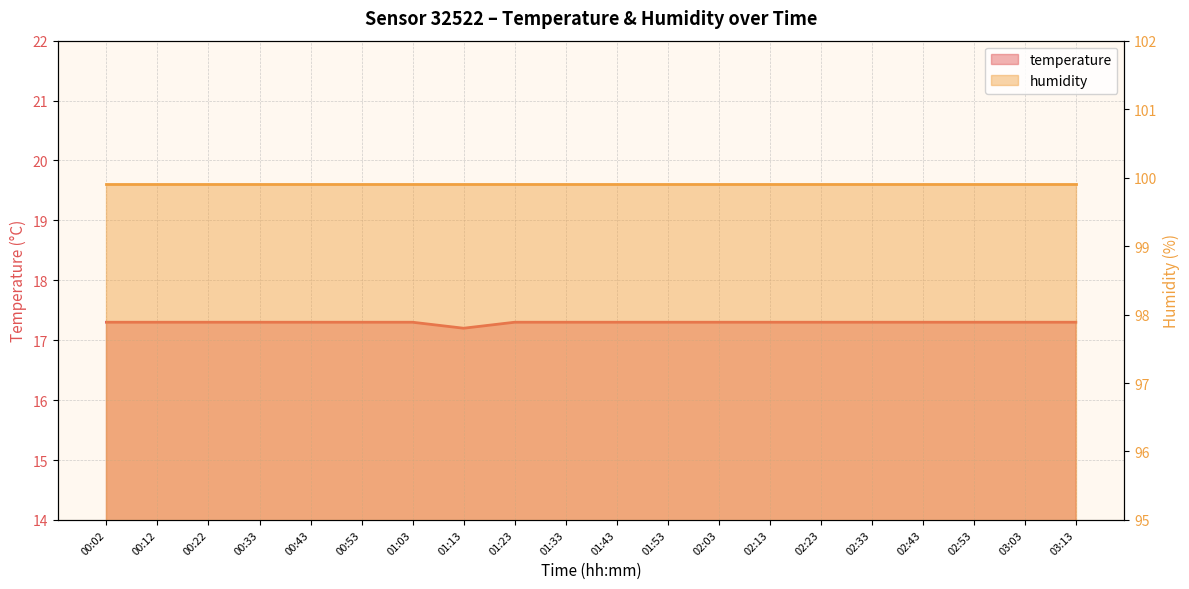

List the labels in order of value, smallest first.

01:13, 00:02, 00:12, 00:22, 00:33, 00:43, 00:53, 01:03, 01:23, 01:33, 01:43, 01:53, 02:03, 02:13, 02:23, 02:33, 02:43, 02:53, 03:03, 03:13